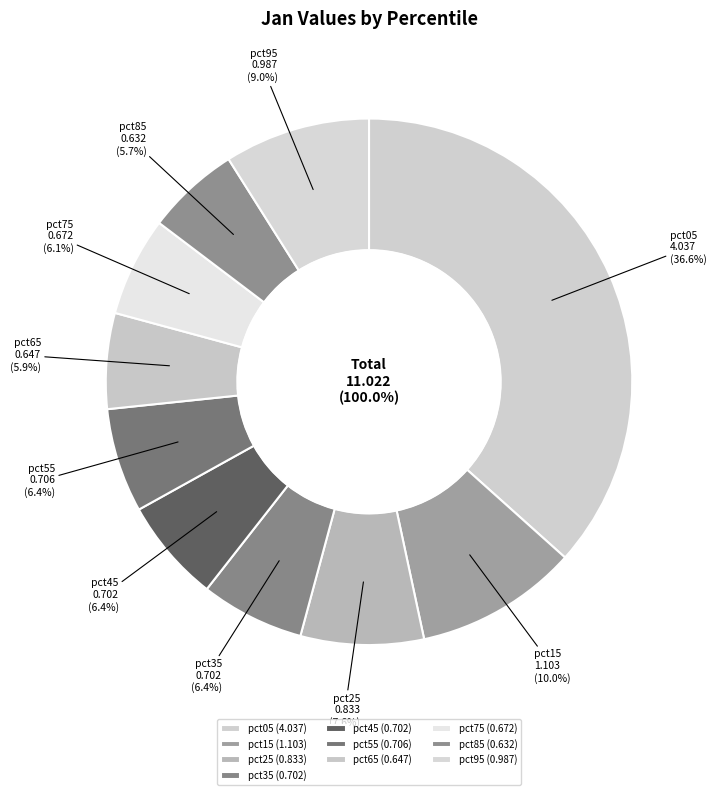

The pct05 slice represents 37% of the pie. True or false?

True